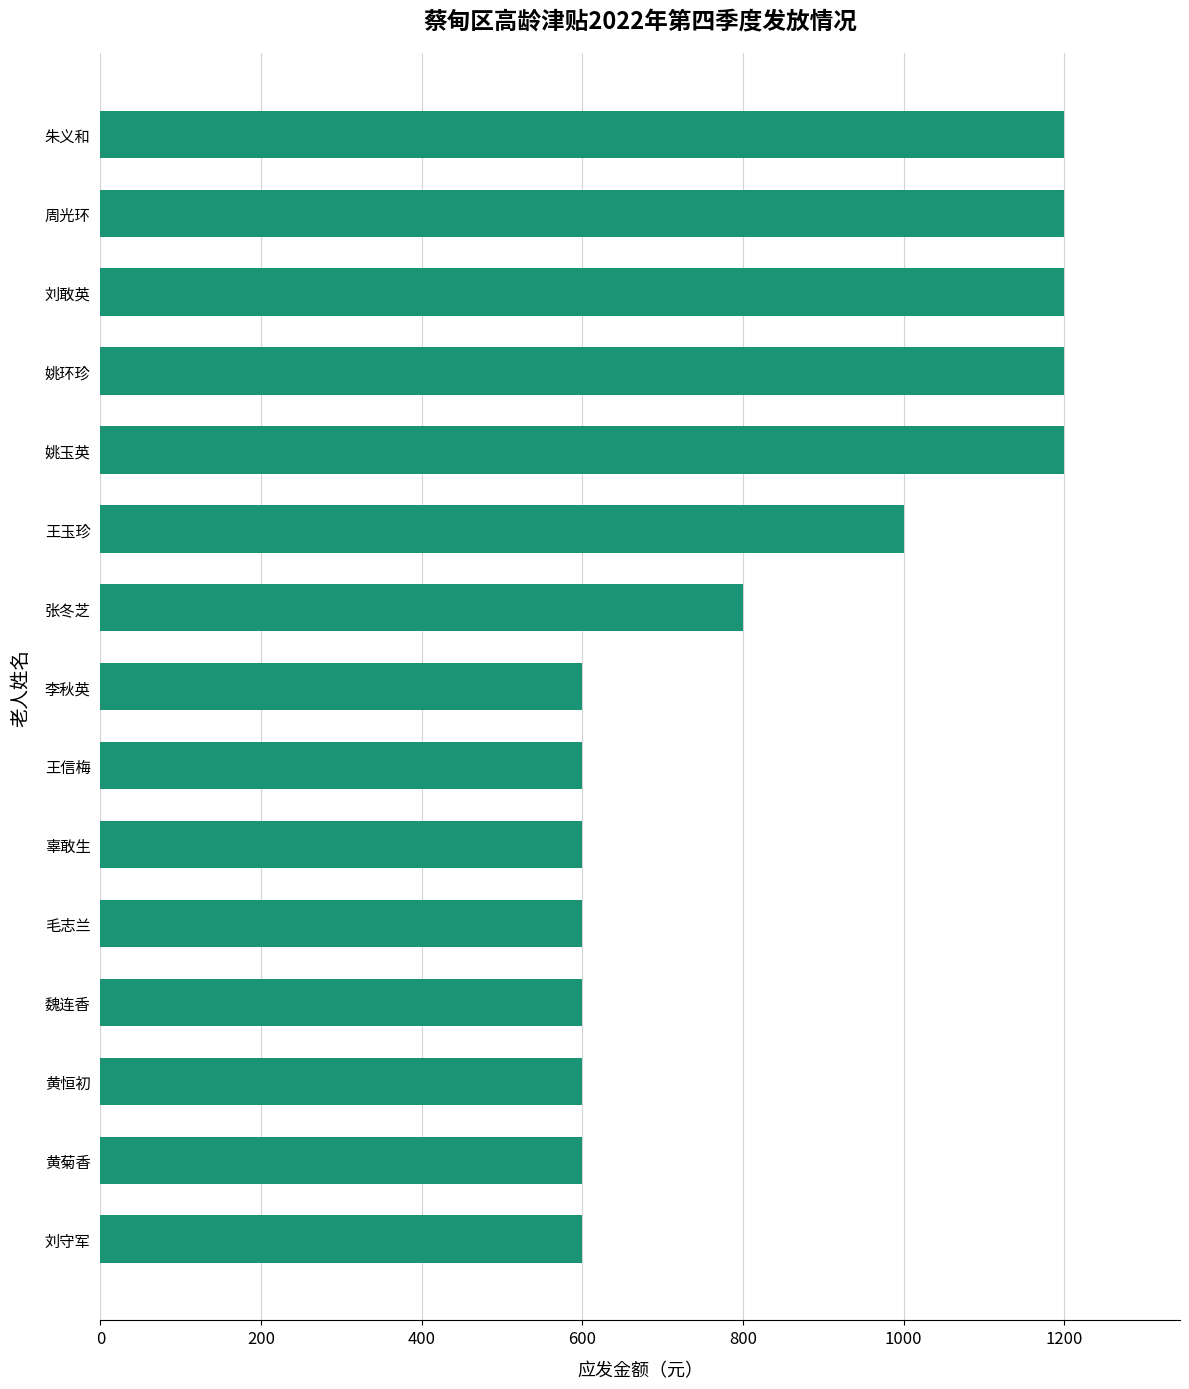

Reading bottom to top, extract all data points from this chart.

刘守军=600	黄菊香=600	黄恒初=600	魏连香=600	毛志兰=600	辜敢生=600	王信梅=600	李秋英=600	张冬芝=800	王玉珍=1000	姚玉英=1200	姚环珍=1200	刘敢英=1200	周光环=1200	朱义和=1200